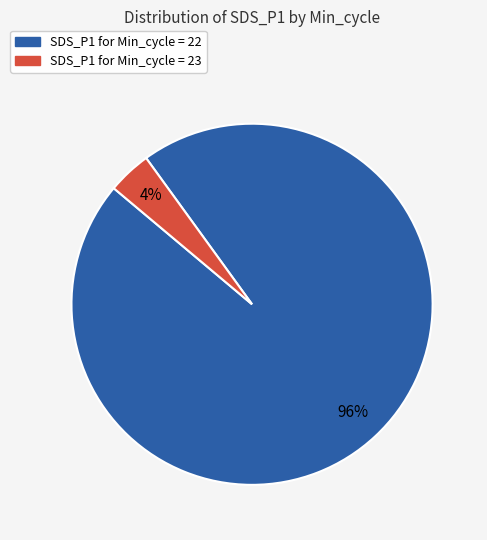

Does any single category account for the majority?

Yes